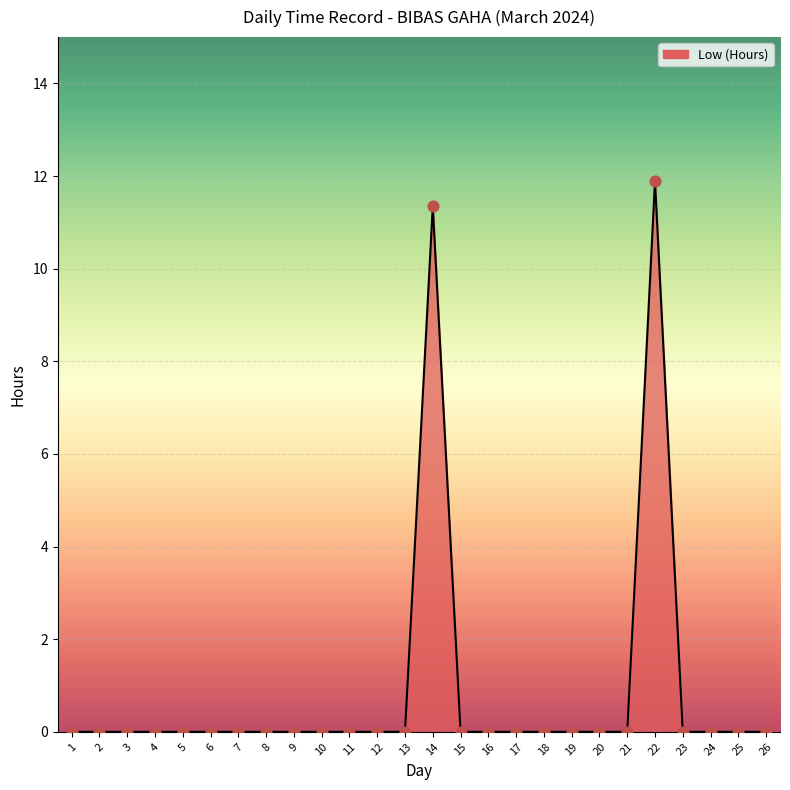

Between 22 and 14, which is larger?

22